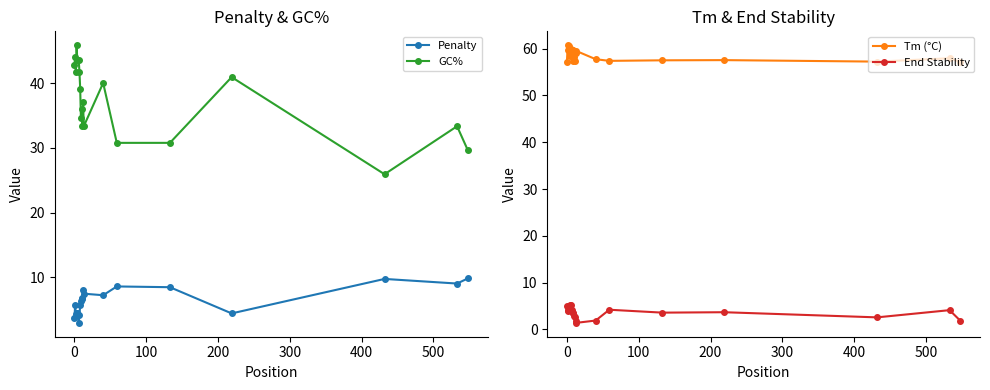

How many interior local peaks does the Tm (°C) series have?

7